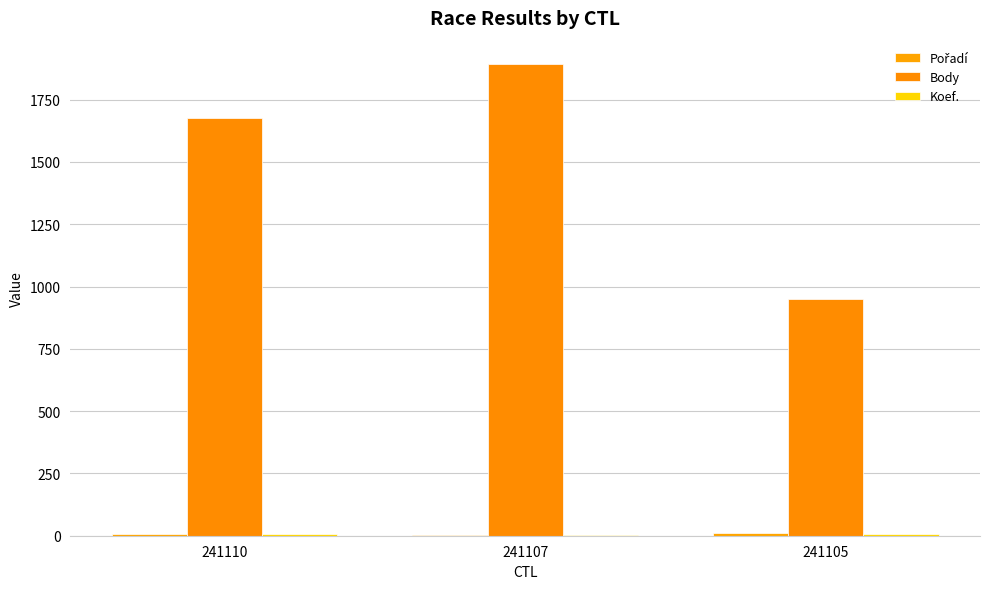

Between 241107 and 241105, which is larger?

241105